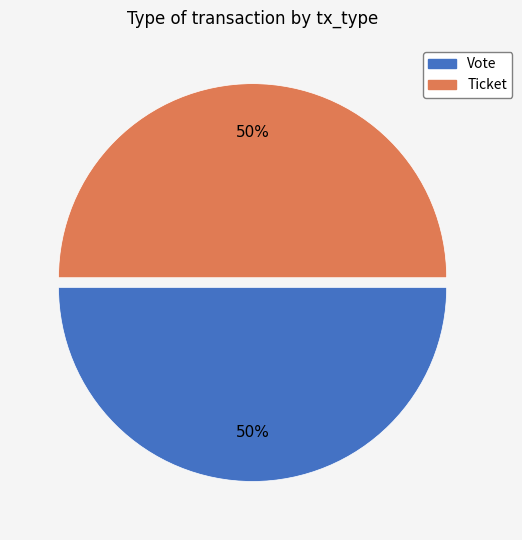

Count the number of slices in the pie.

2